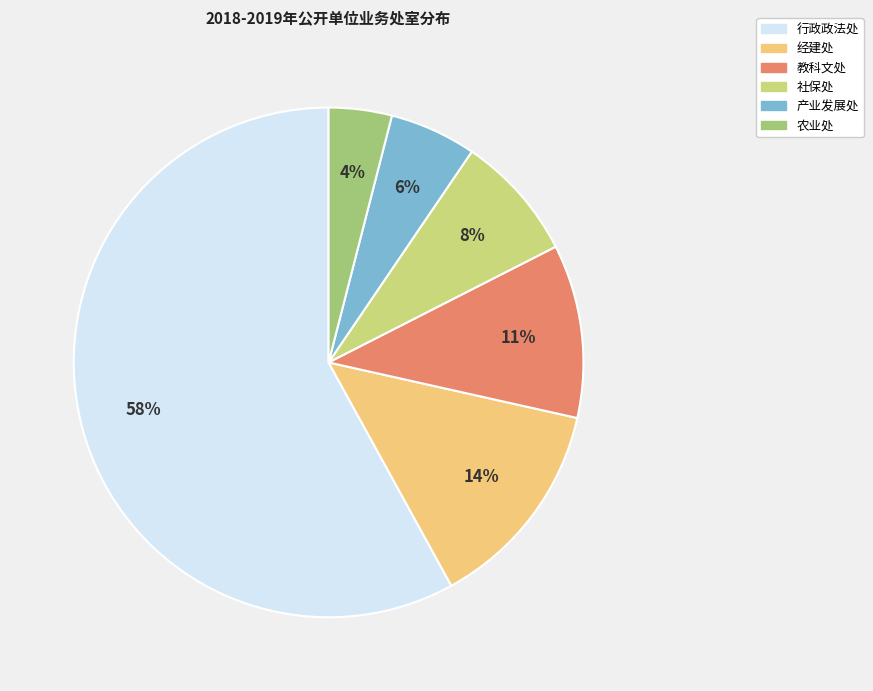

How many slices are in this pie chart?

6